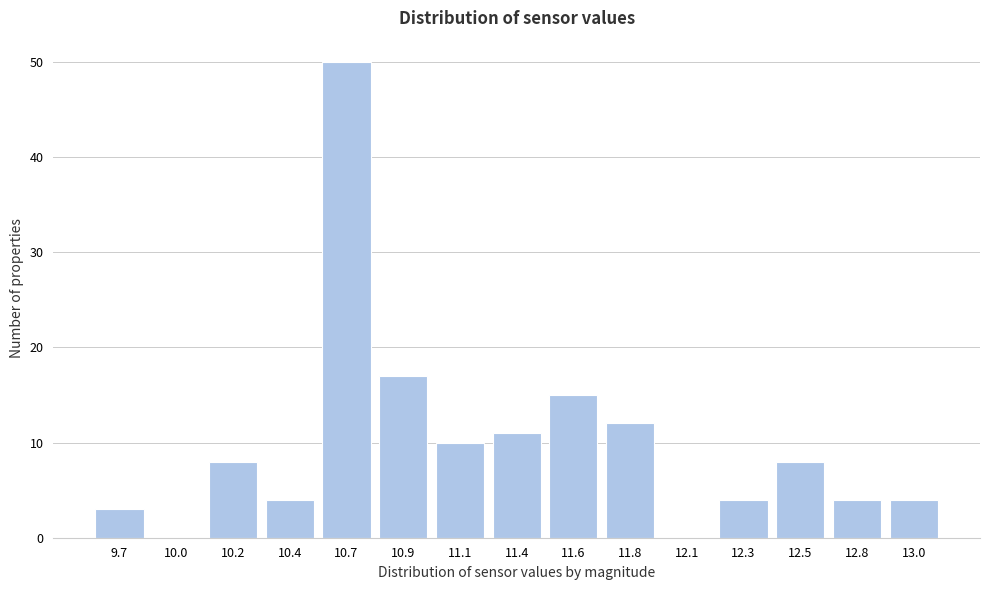

Reading left to right, extract all data points from this chart.

9.7=3	10.0=0	10.2=8	10.4=4	10.7=50	10.9=17	11.1=10	11.4=11	11.6=15	11.8=12	12.1=0	12.3=4	12.5=8	12.8=4	13.0=4